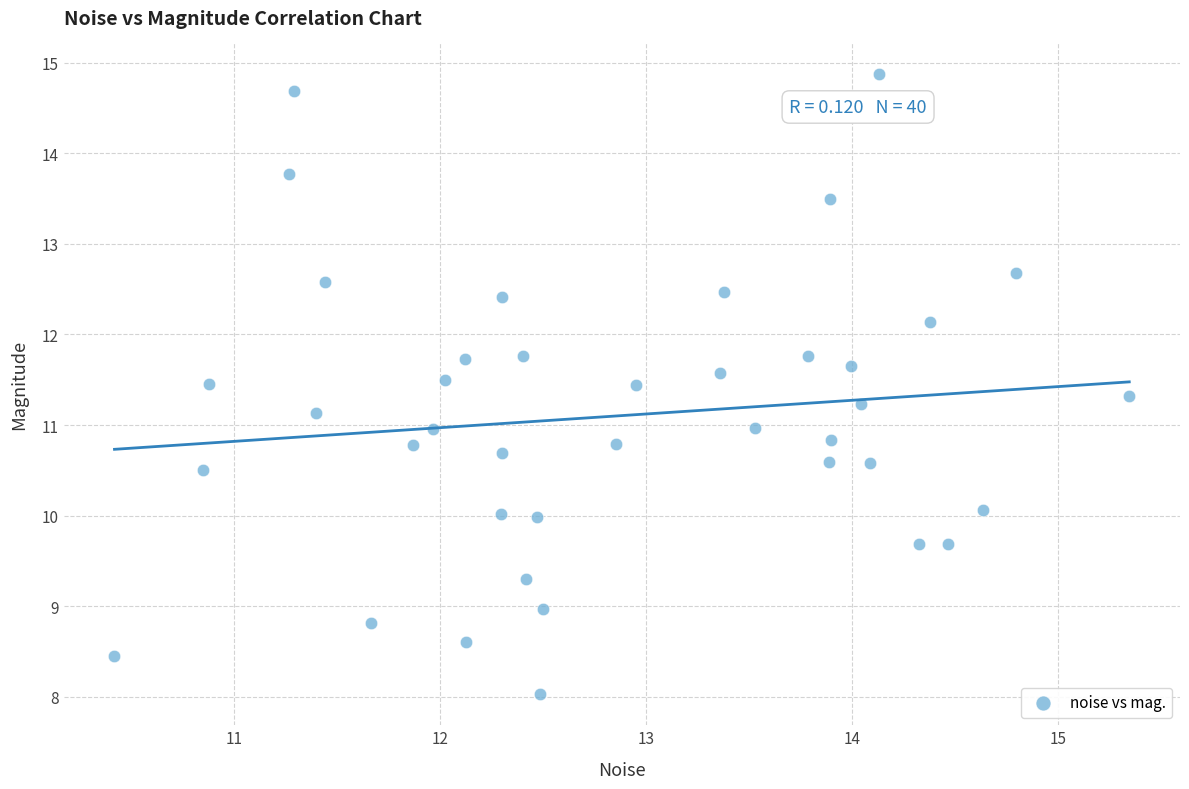

What is the range of X values (max minus min)?

4.9